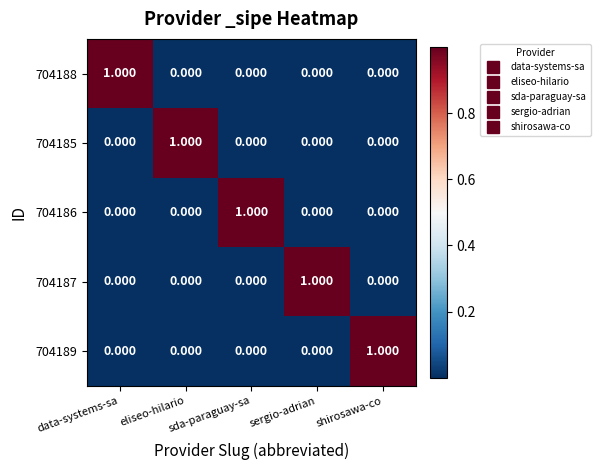

What is the greatest value displayed?

1